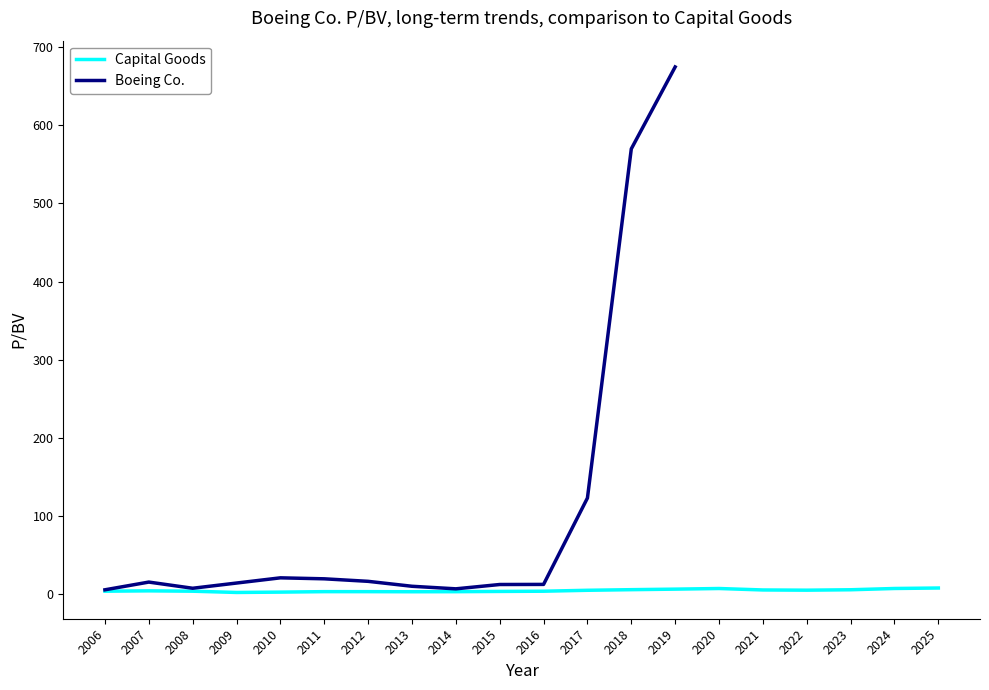

Which category has the lowest value across all series?

2009